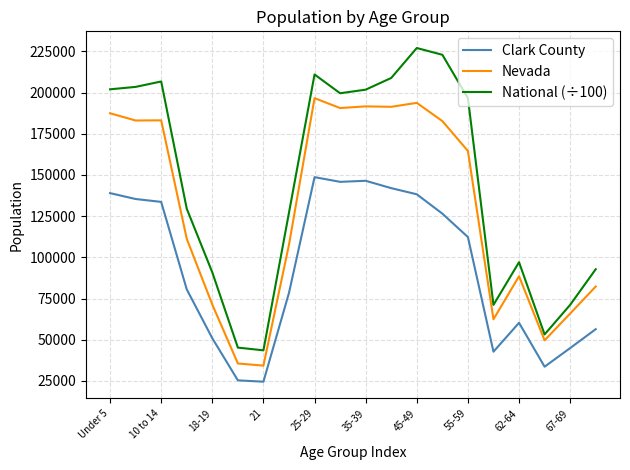

How many lines are shown in the chart?

3